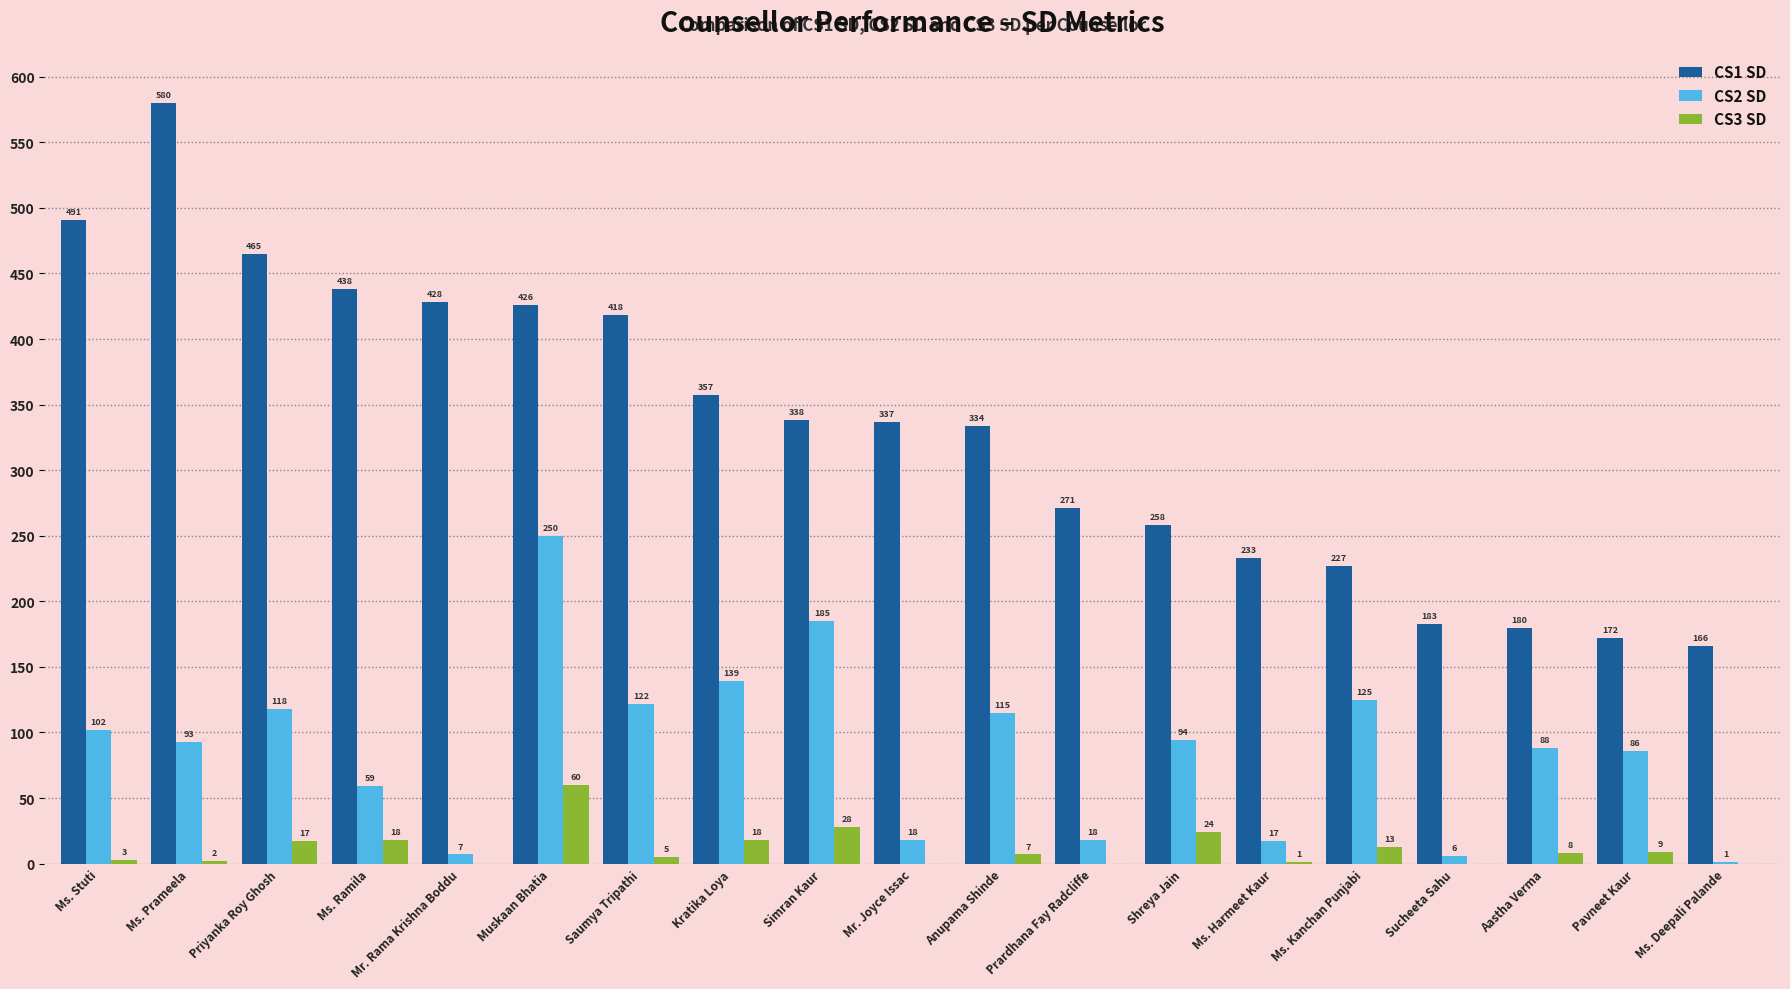

Count the number of categories in the chart.

19